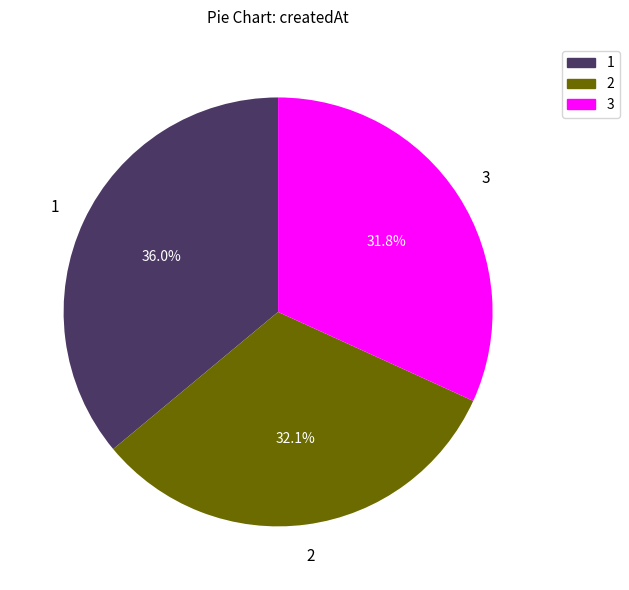

What is the ratio of the value at 2 to the value at 3?

1.0